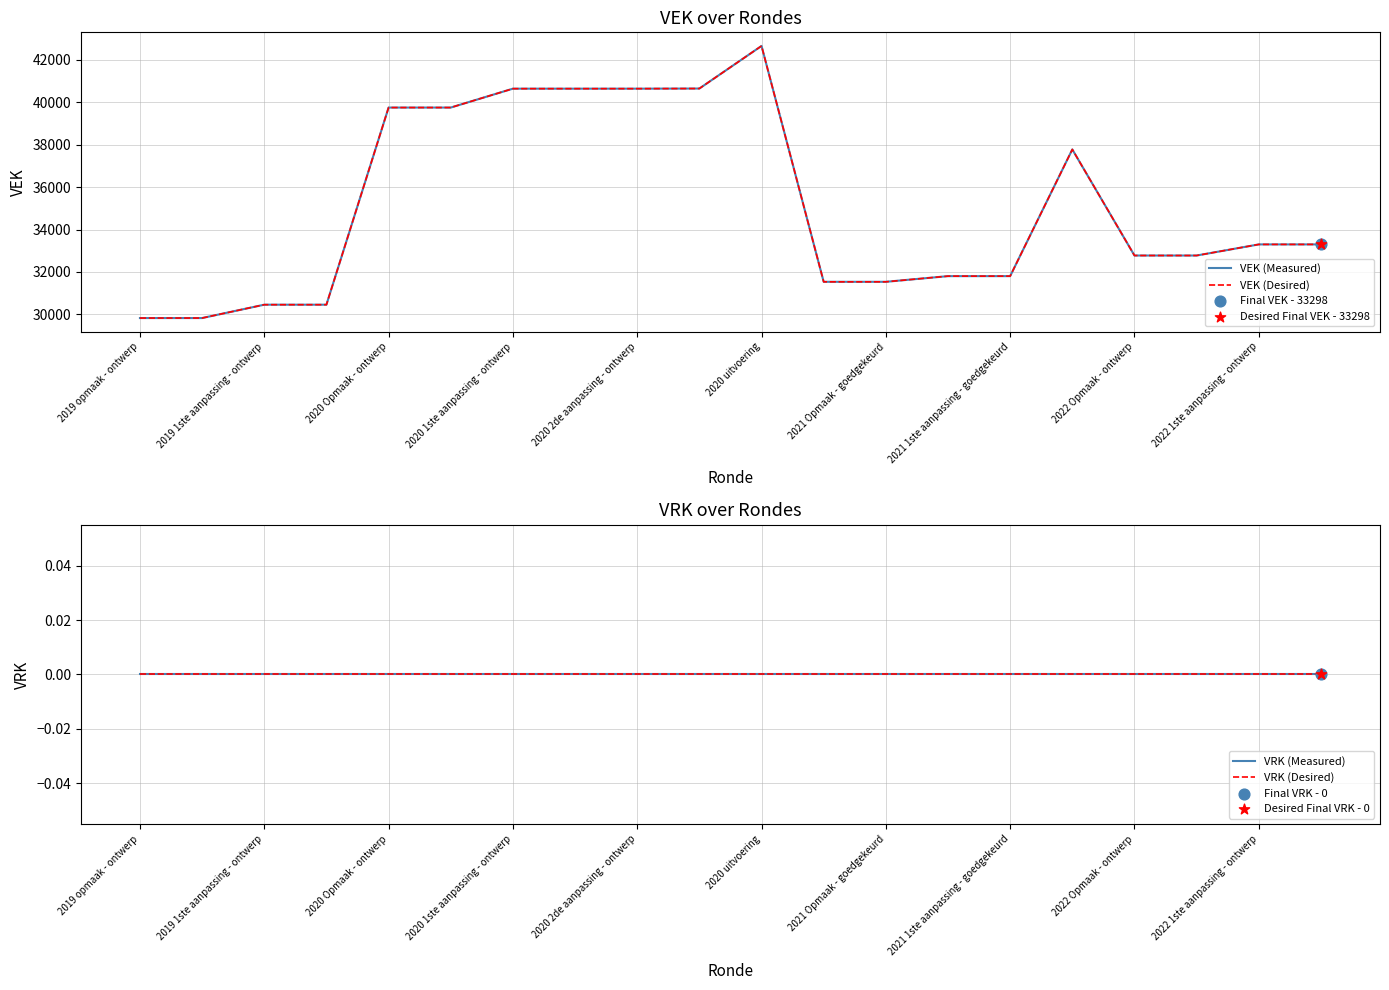

Is the value of VRK (Measured) at 2019 1ste aanpassing - ontwerp greater than the value of VEK (Measured) at 2020 Opmaak - ontwerp?

No